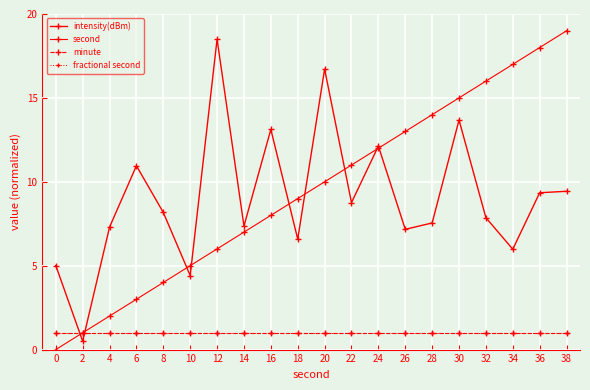

Is this an area chart (filled region under the line)?

No